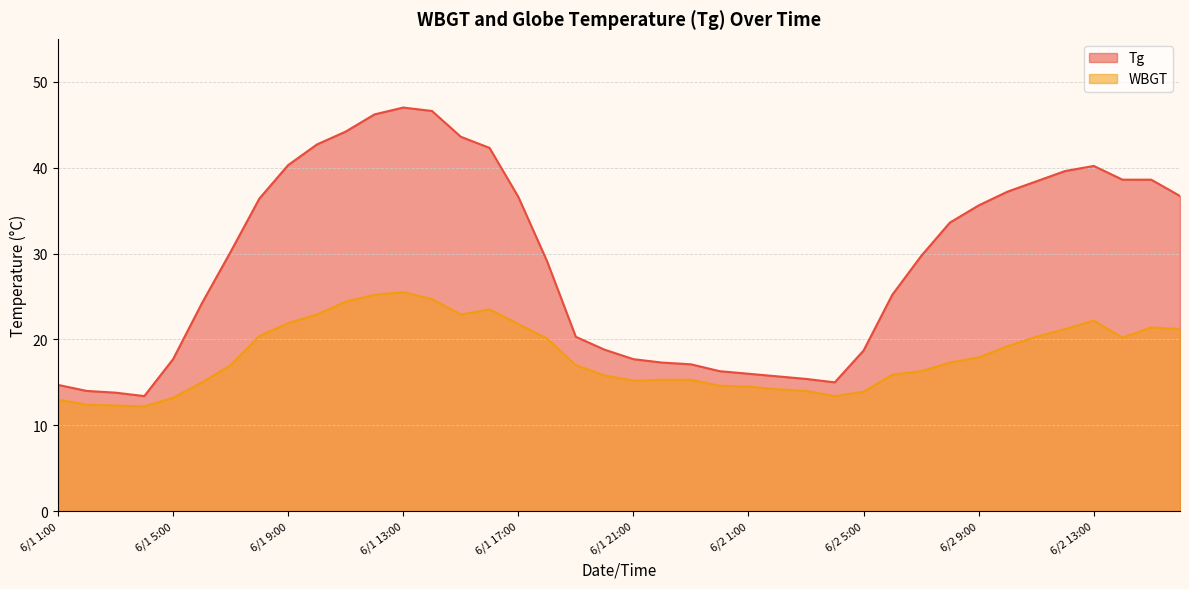

What is the difference between the maximum and minimum values in the WBGT series?

13.3